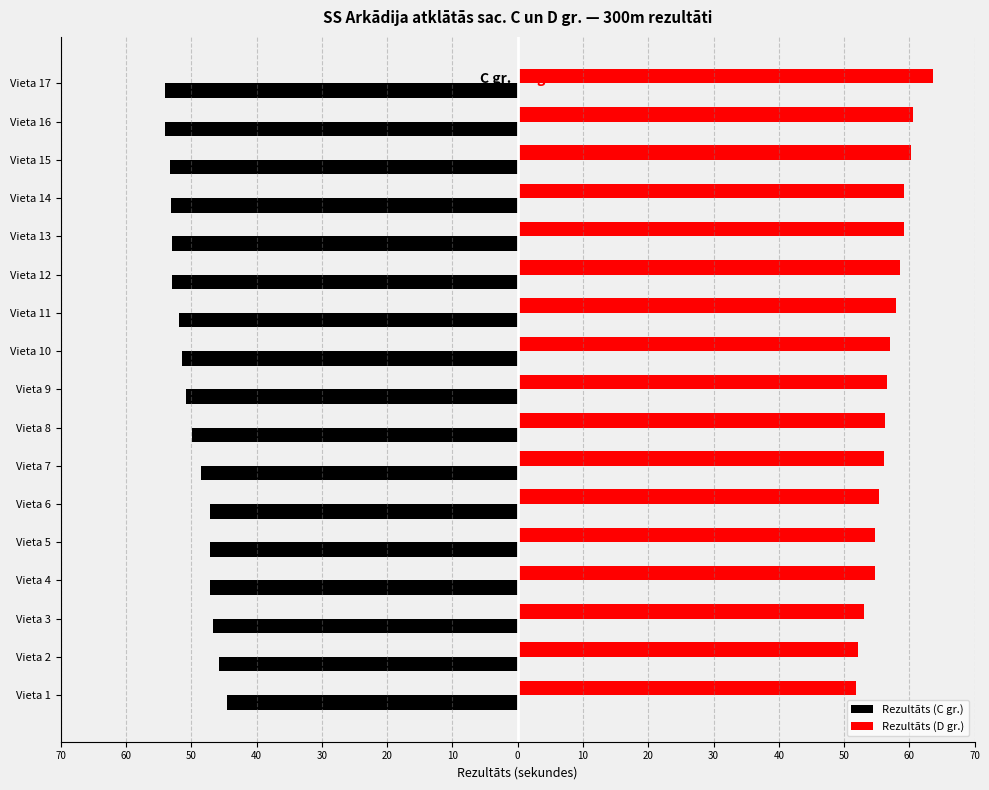

What are all the series names shown in the legend?

Rezultāts (C gr.), Rezultāts (D gr.)